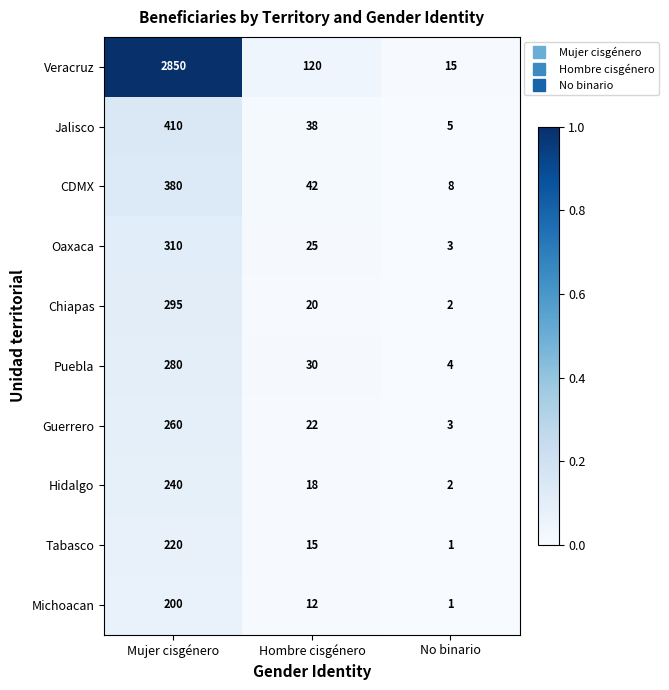

Rank the series by their maximum value, from lowest to highest.

Michoacan, Tabasco, Hidalgo, Guerrero, Puebla, Chiapas, Oaxaca, CDMX, Jalisco, Veracruz